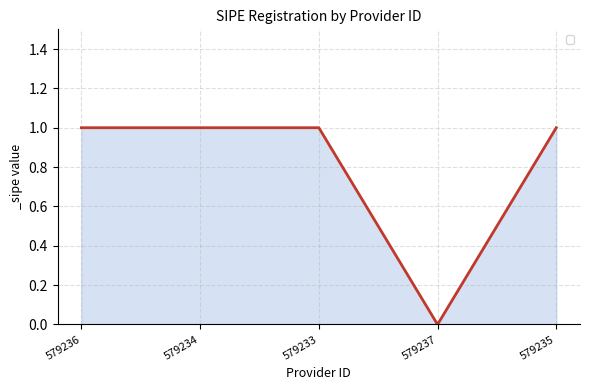

The value at 579235 is 0. True or false?

False